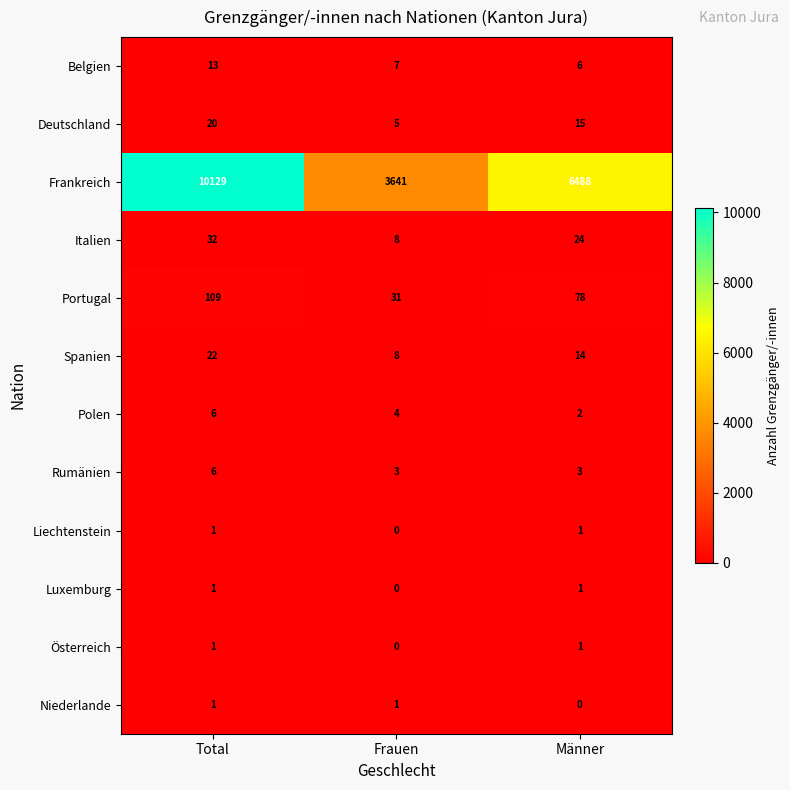

The Deutschland series shows 9 at Frauen. True or false?

False